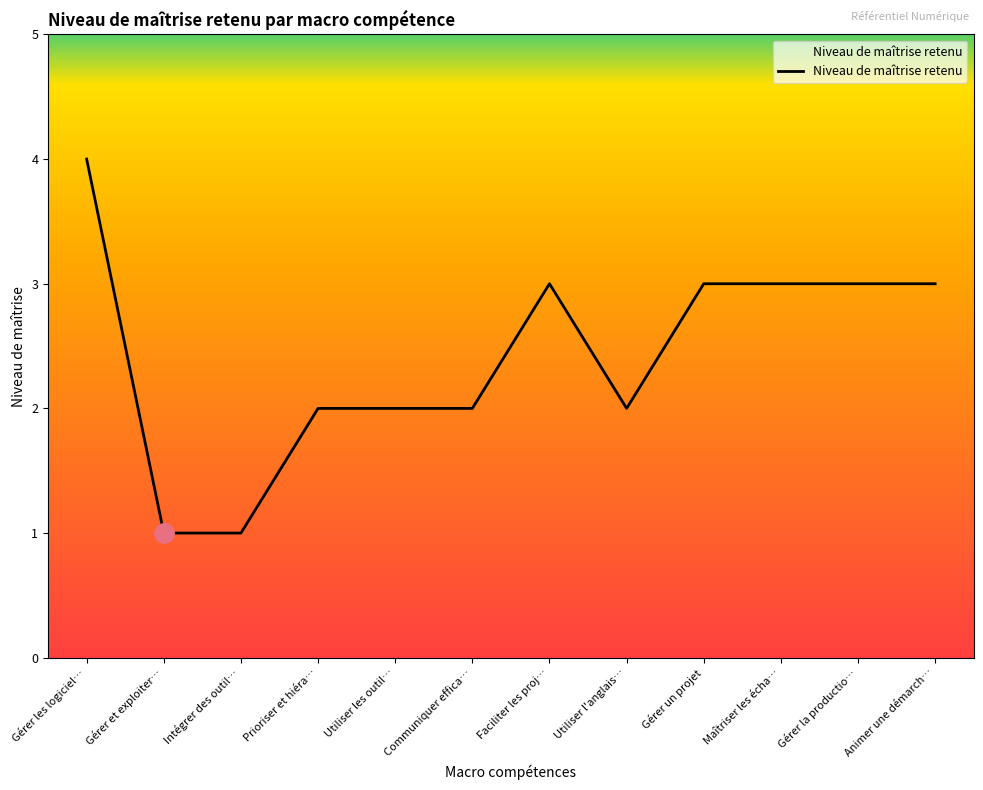

Between Gérer et exploiter… and Gérer la productio…, which is larger?

Gérer la productio…